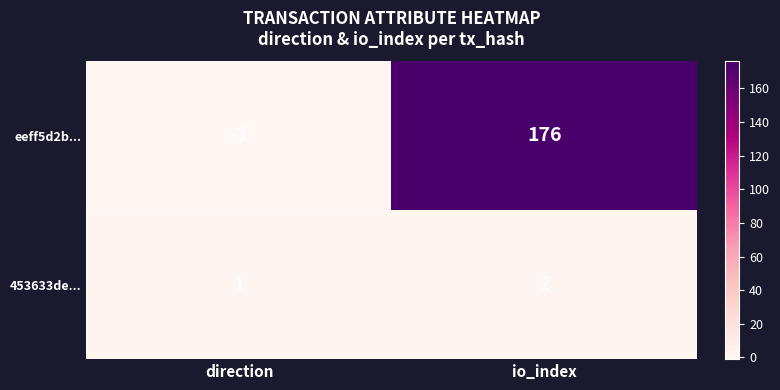

At which category does the chart reach its peak across all series?

io_index